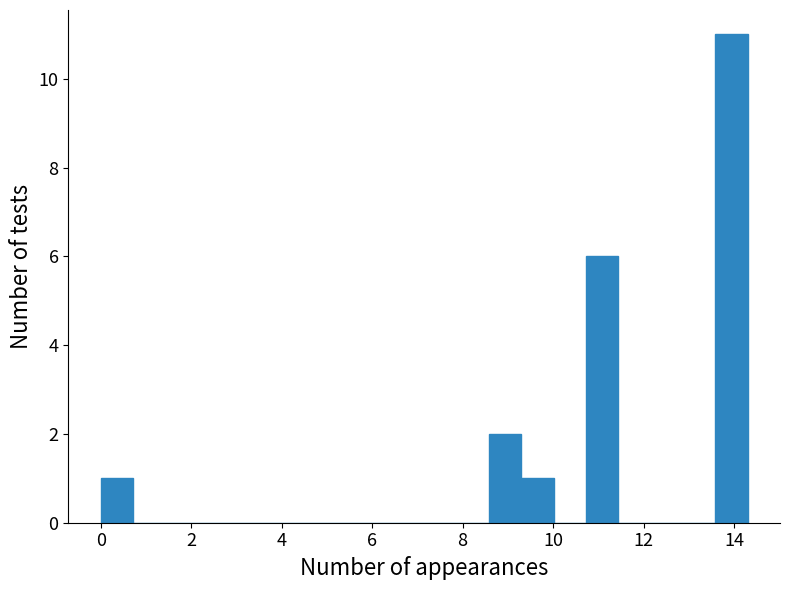

Read against the x-axis, roughly where is the centre of the tallest bar?

14.0